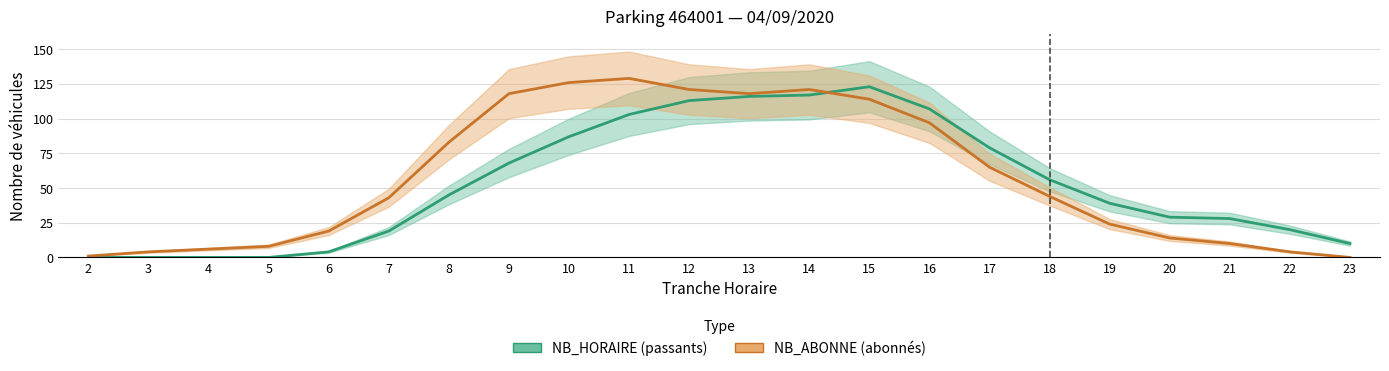

True or false: NB_ABONNE has more than 1 interior local peaks.

True